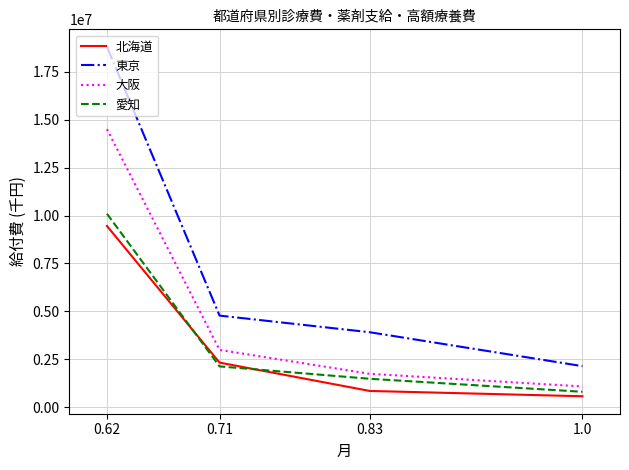

What is the sum of the 北海道 values at 0.62 and 1.0?

10026838.3